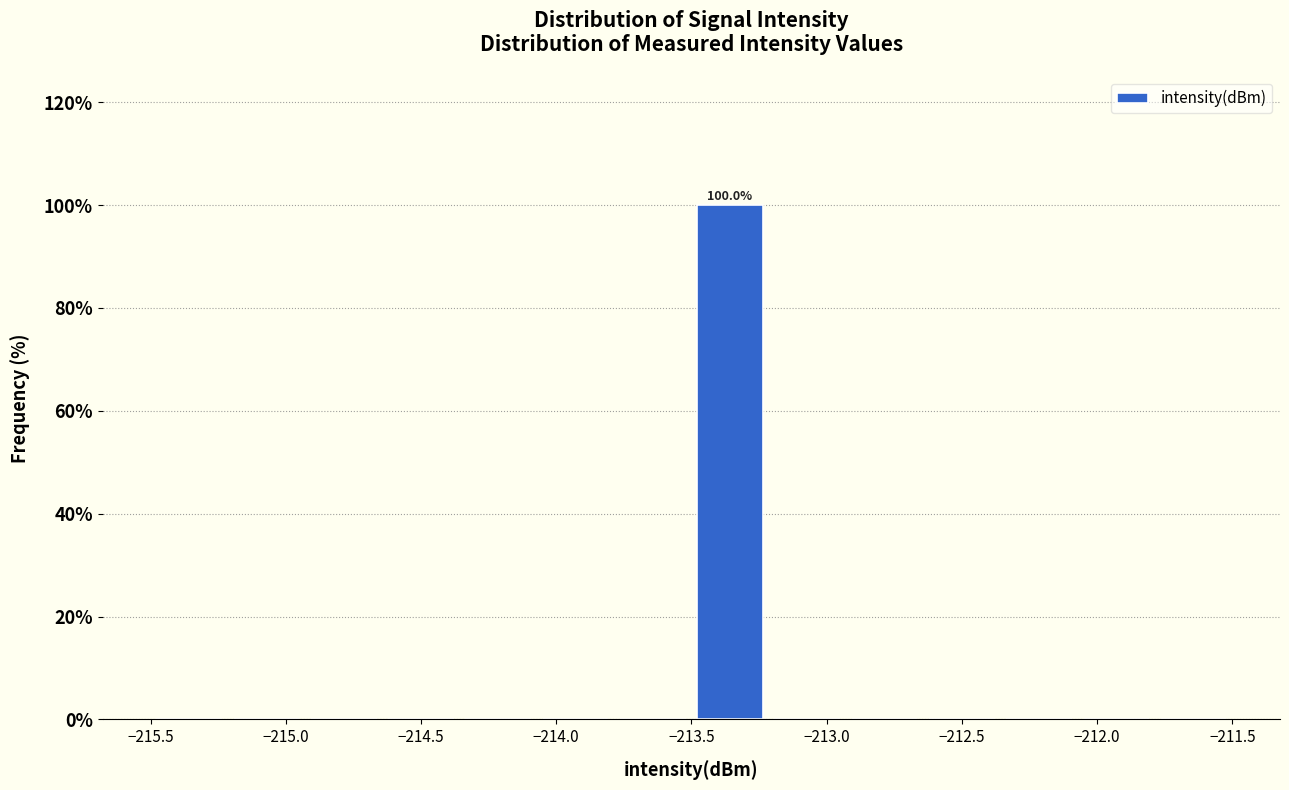

Which range on the x-axis has the tallest bar?

-213.50 to -213.20